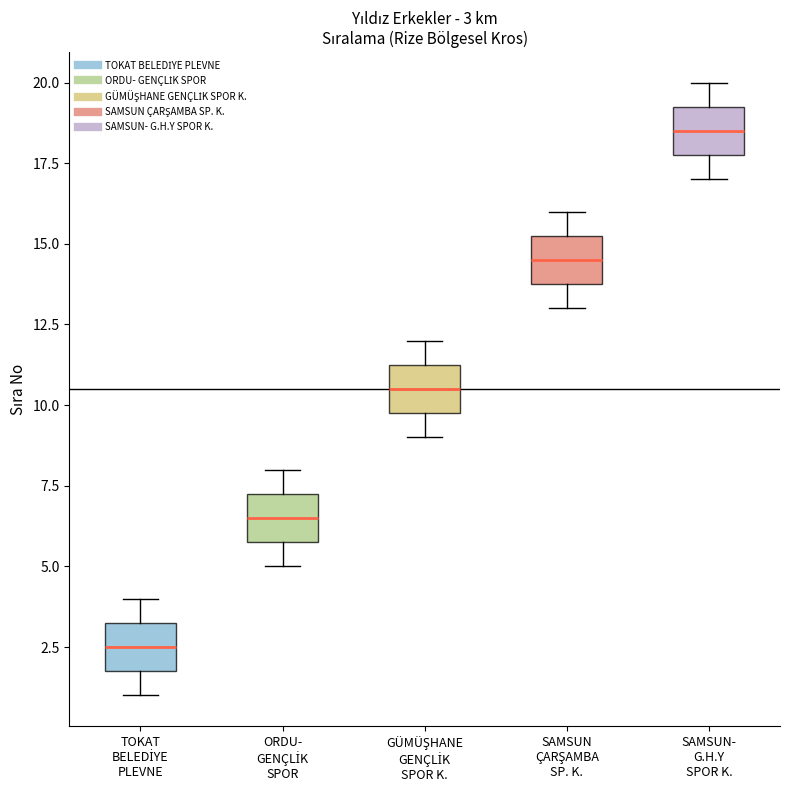

Which box's median line is the highest?

SAMSUN- G.H.Y SPOR K.